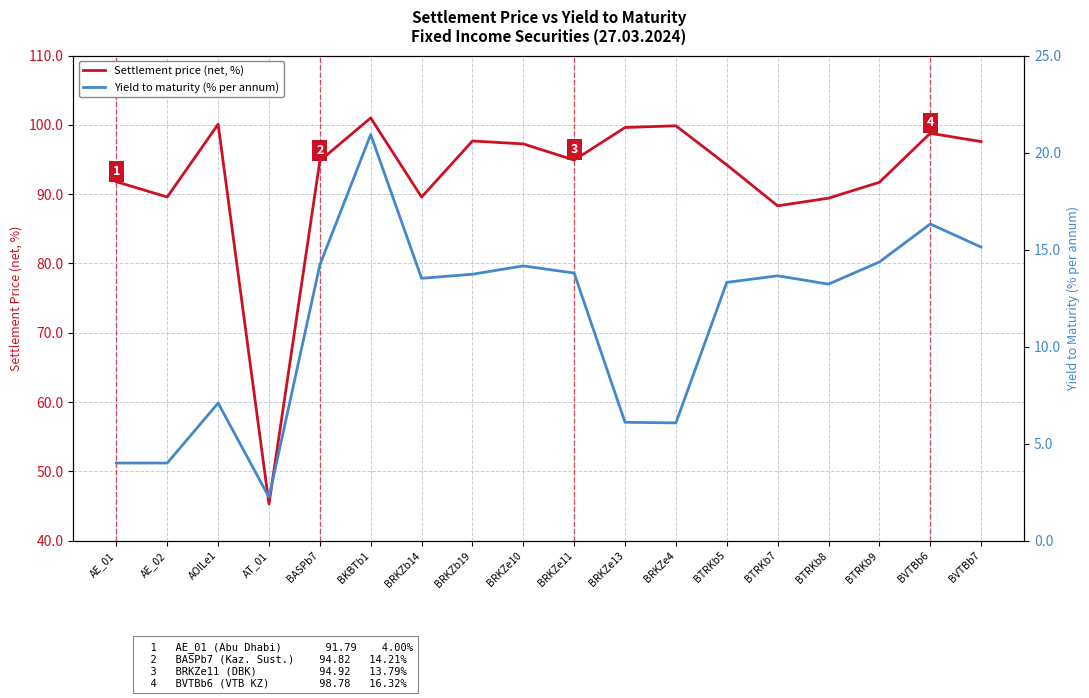

Count the number of categories in the chart.

18